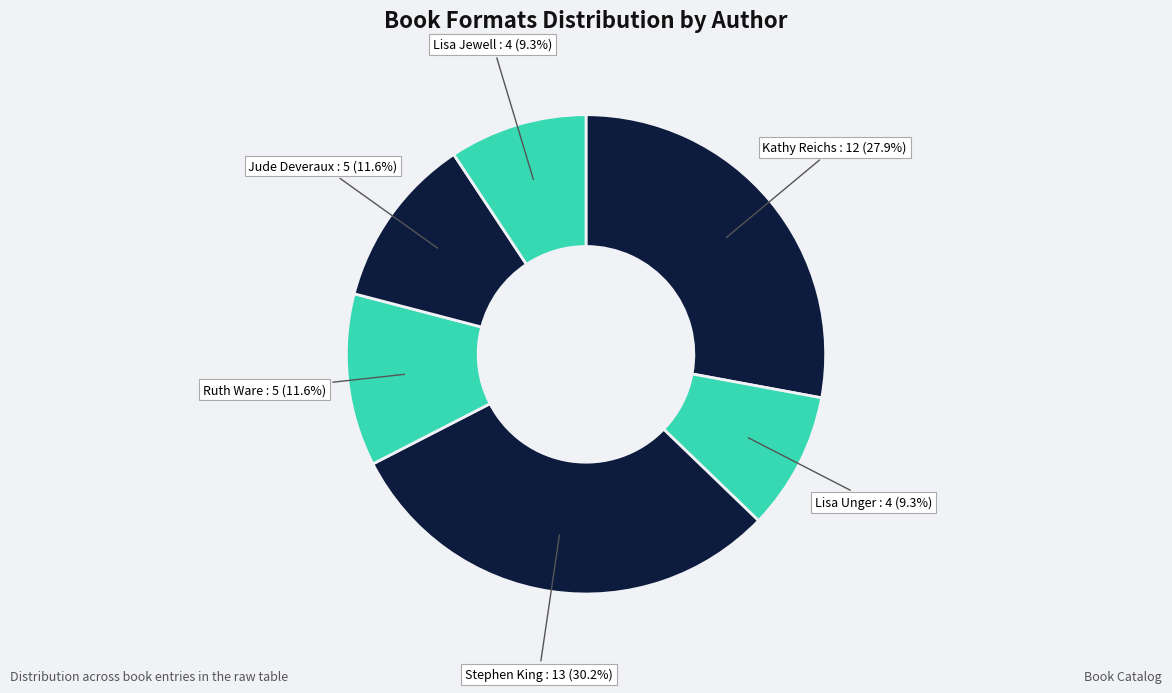

To the nearest percent, what portion does Kathy Reichs represent?

28%